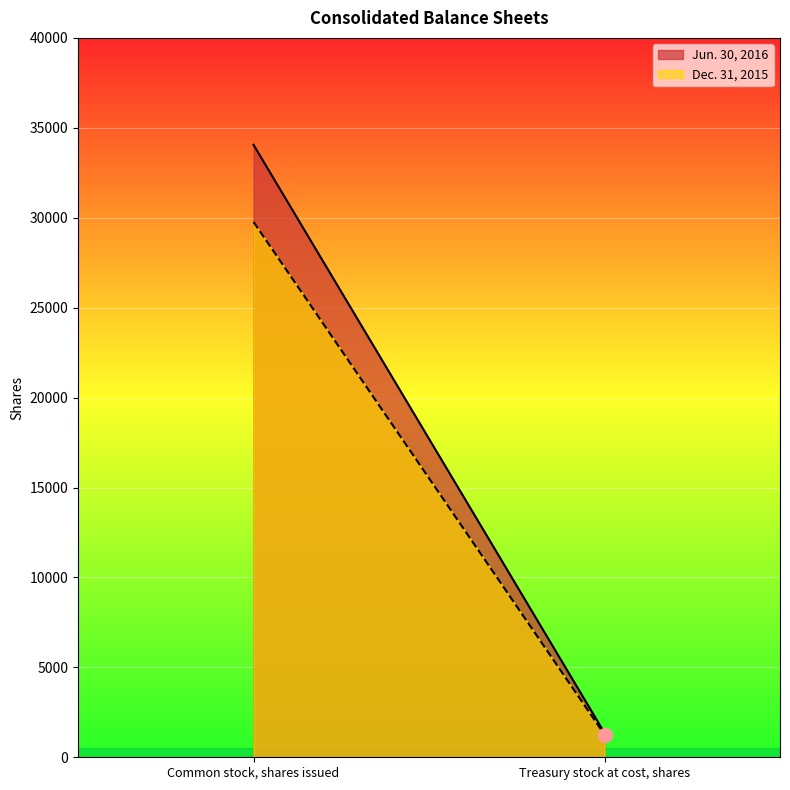

What is the value of the Jun. 30, 2016 point at the 2nd from the left?

1356